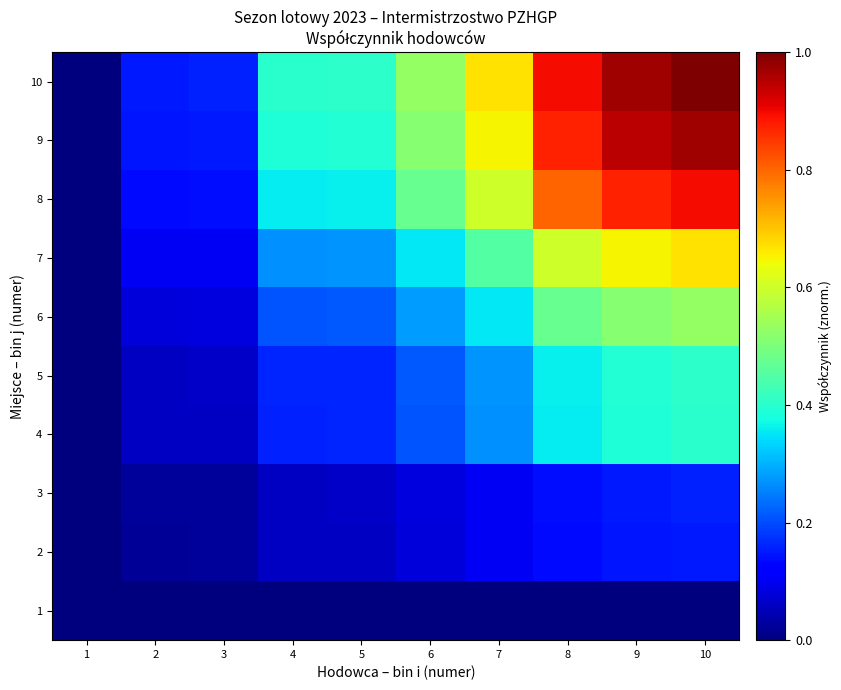

Reading right to left, transcribe all the data shown in this chart.

1: 10=0.0	9=0.0	8=0.0	7=0.0	6=0.0	5=0.0	4=0.0	3=0.0	2=0.0	1=0.0
2: 10=0.2	9=0.1	8=0.1	7=0.1	6=0.1	5=0.1	4=0.1	3=0.0	2=0.0	1=0.0
3: 10=0.2	9=0.2	8=0.1	7=0.1	6=0.1	5=0.1	4=0.1	3=0.0	2=0.0	1=0.0
4: 10=0.4	9=0.4	8=0.4	7=0.3	6=0.2	5=0.2	4=0.2	3=0.1	2=0.1	1=0.0
5: 10=0.4	9=0.4	8=0.4	7=0.3	6=0.2	5=0.2	4=0.2	3=0.1	2=0.1	1=0.0
6: 10=0.5	9=0.5	8=0.5	7=0.4	6=0.3	5=0.2	4=0.2	3=0.1	2=0.1	1=0.0
7: 10=0.7	9=0.7	8=0.6	7=0.4	6=0.4	5=0.3	4=0.3	3=0.1	2=0.1	1=0.0
8: 10=0.9	9=0.9	8=0.8	7=0.6	6=0.5	5=0.4	4=0.4	3=0.1	2=0.1	1=0.0
9: 10=1.0	9=0.9	8=0.9	7=0.7	6=0.5	5=0.4	4=0.4	3=0.2	2=0.1	1=0.0
10: 10=1.0	9=1.0	8=0.9	7=0.7	6=0.5	5=0.4	4=0.4	3=0.2	2=0.2	1=0.0